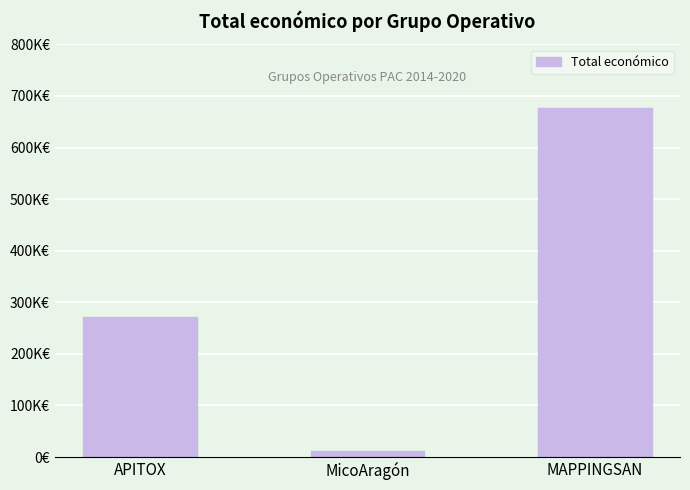

Read the value at MicoAragón, to the nearest 50.

12000